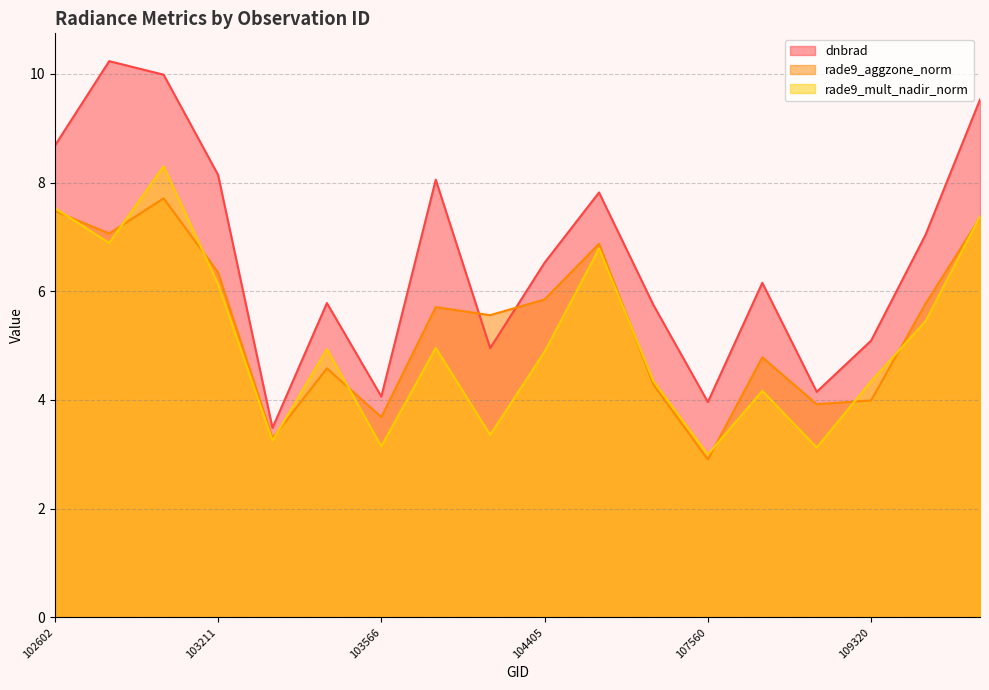

List the series in order of their peak value, lowest first.

rade9_aggzone_norm, rade9_mult_nadir_norm, dnbrad